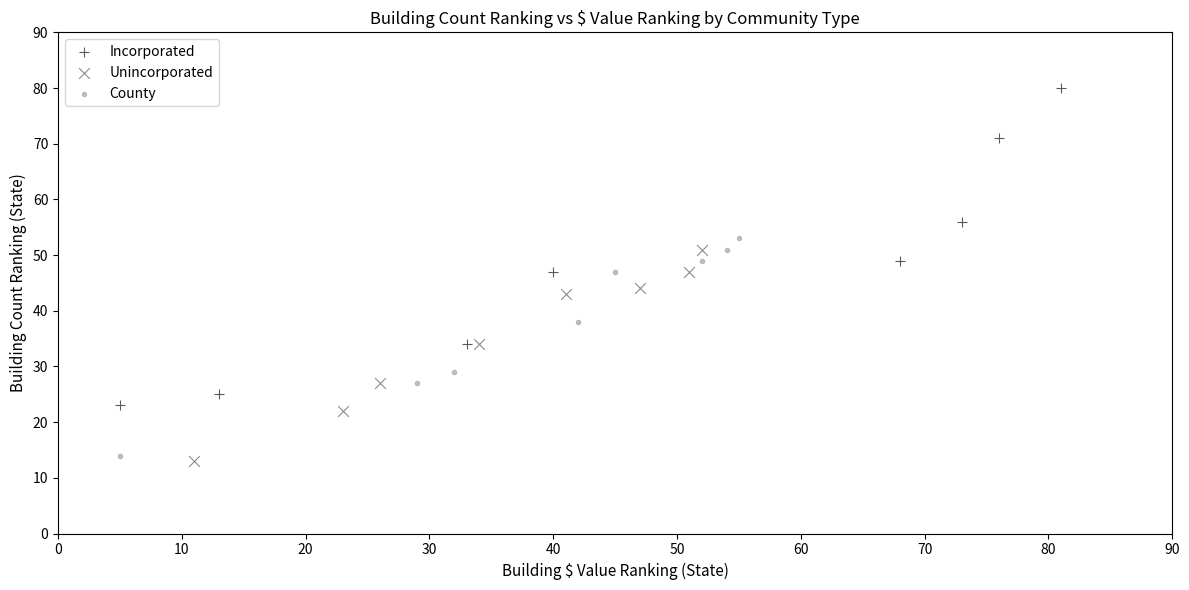

What are all the series names shown in the legend?

Incorporated, Unincorporated, County